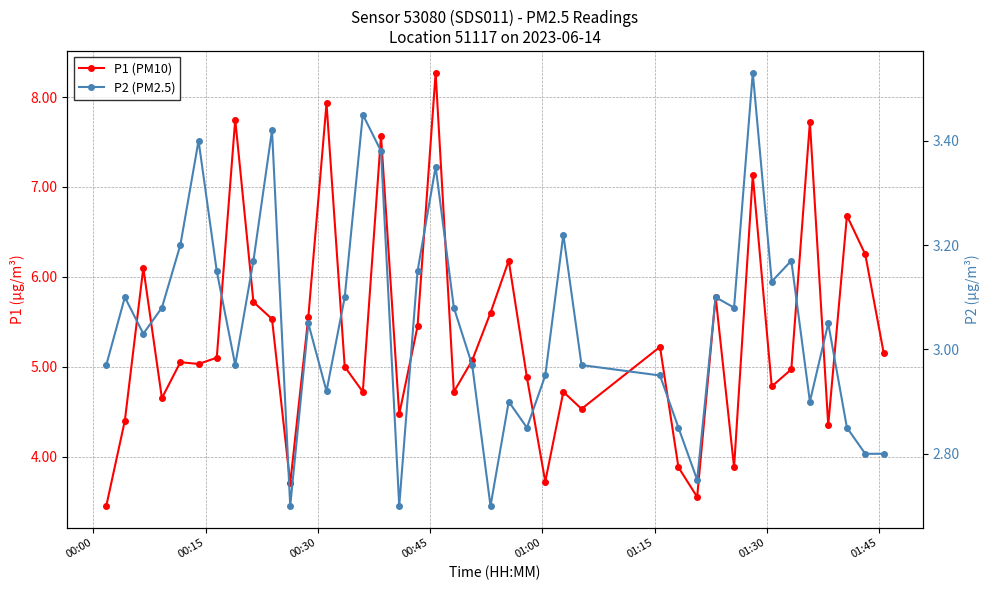

True or false: P2 (PM2.5) and P1 (PM10) cross at least once.

False